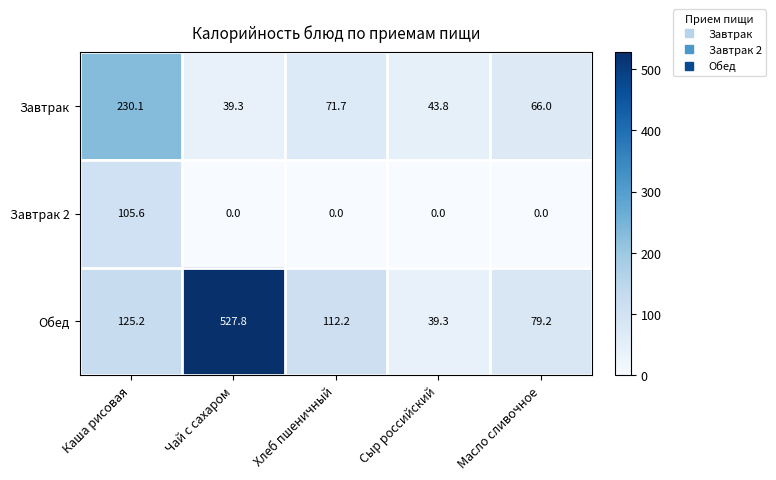

Rank the series at Масло сливочное from lowest to highest value.

Завтрак 2, Завтрак, Обед